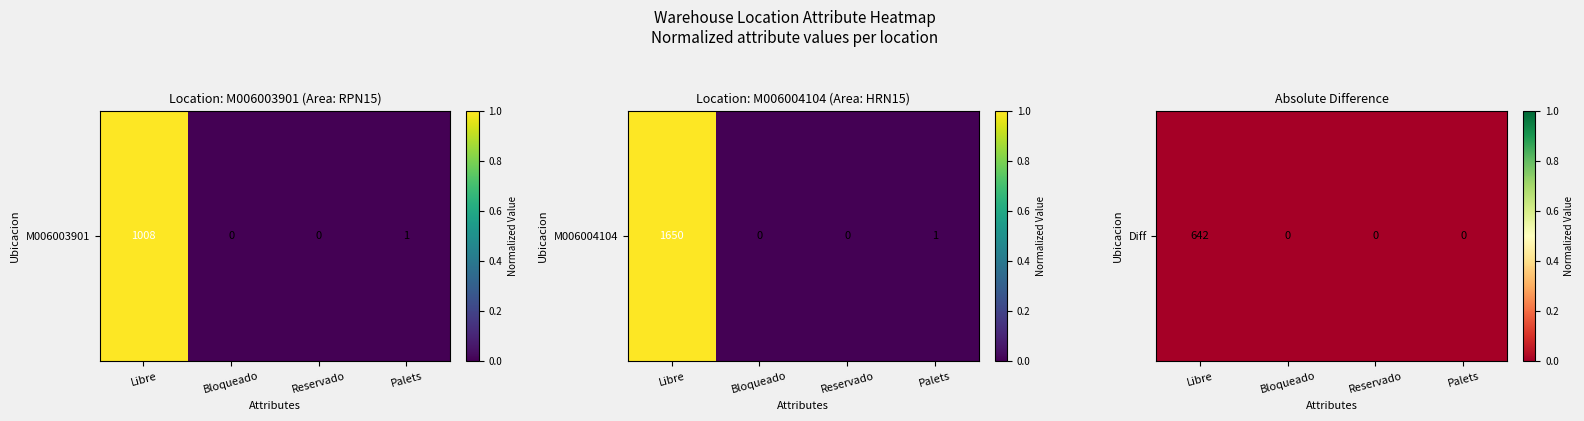

Rank the categories by value from lowest to highest.

Libre, Bloqueado, Reservado, Palets